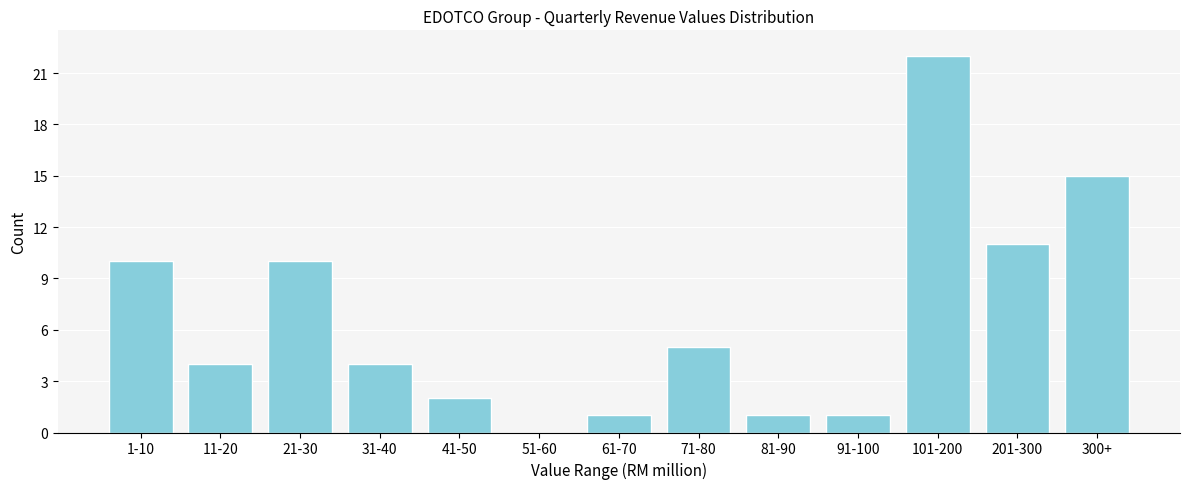

Reading left to right, extract all data points from this chart.

1-10=10	11-20=4	21-30=10	31-40=4	41-50=2	51-60=0	61-70=1	71-80=5	81-90=1	91-100=1	101-200=22	201-300=11	300+=15